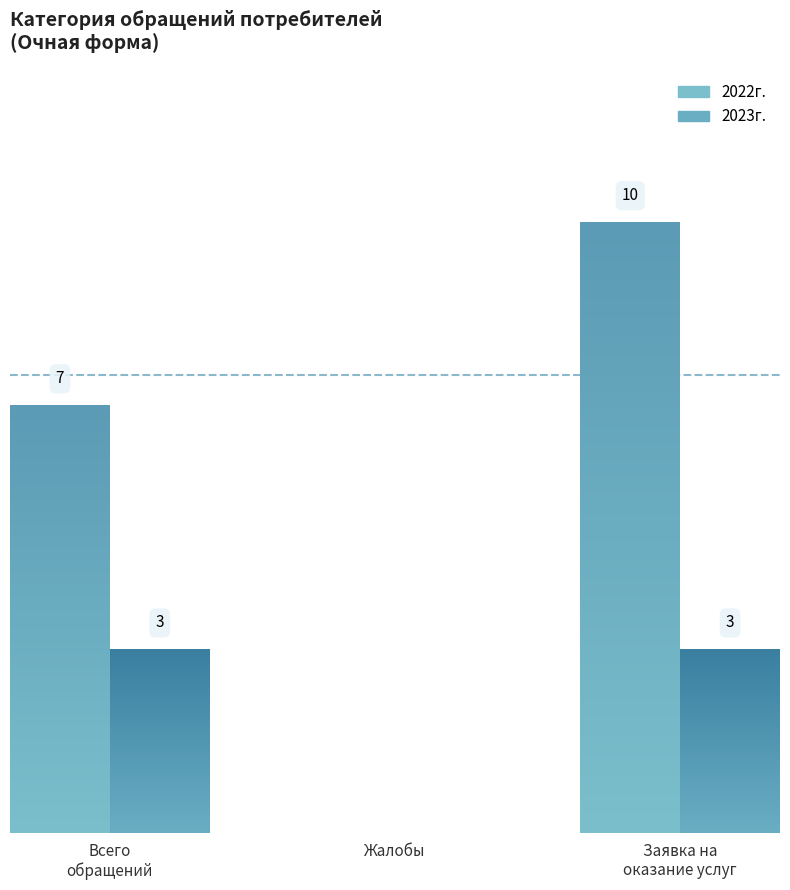

At which category is the sum across all series the highest?

Заявка на оказание услуг